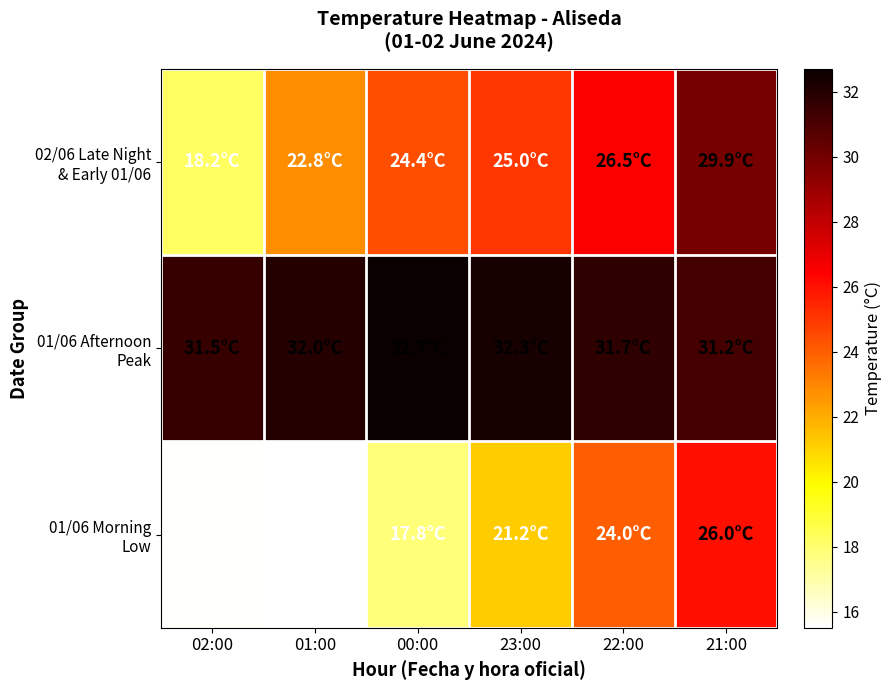

What is the spread (max minus min) of values at 02:00?

15.9